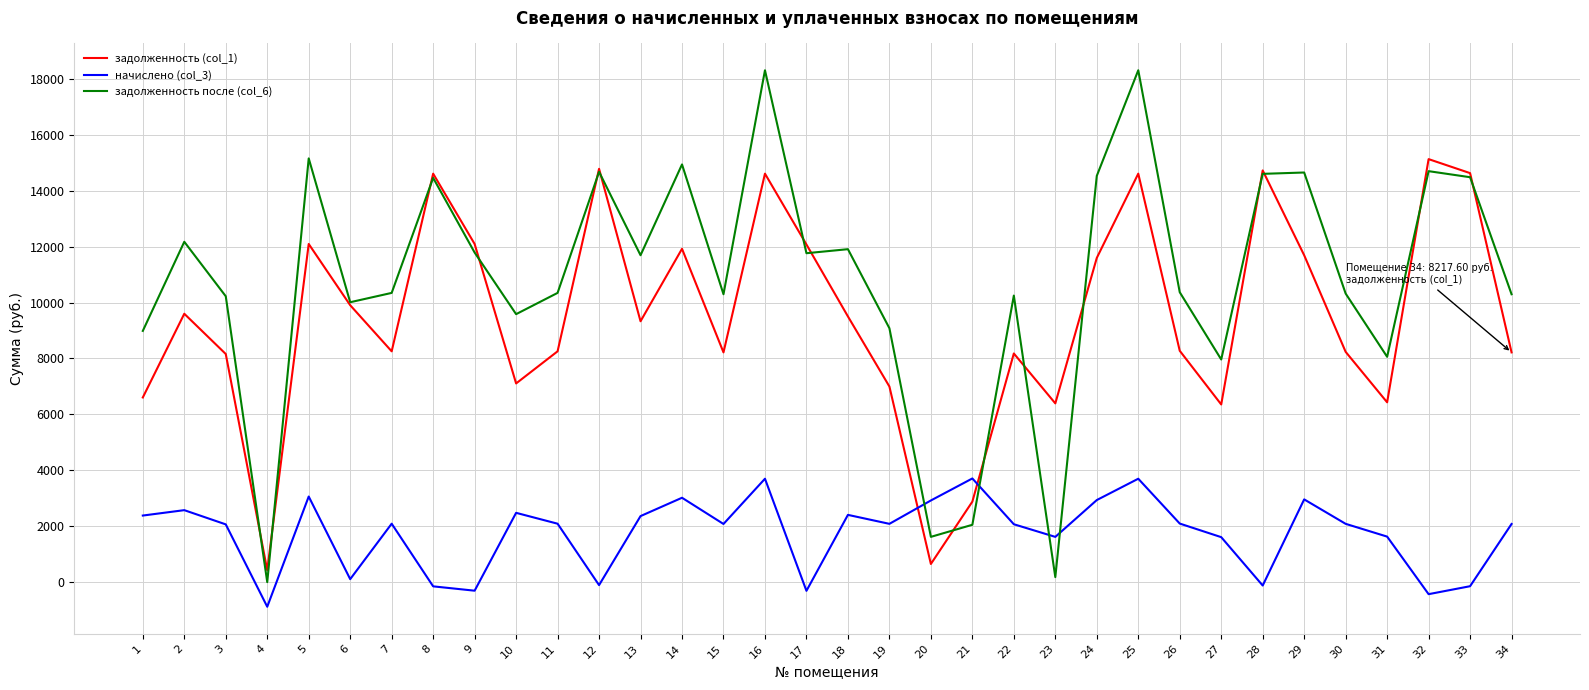

Which series ends up on top after the final intersection of задолженность после (col_6) and задолженность (col_1)?

задолженность после (col_6)